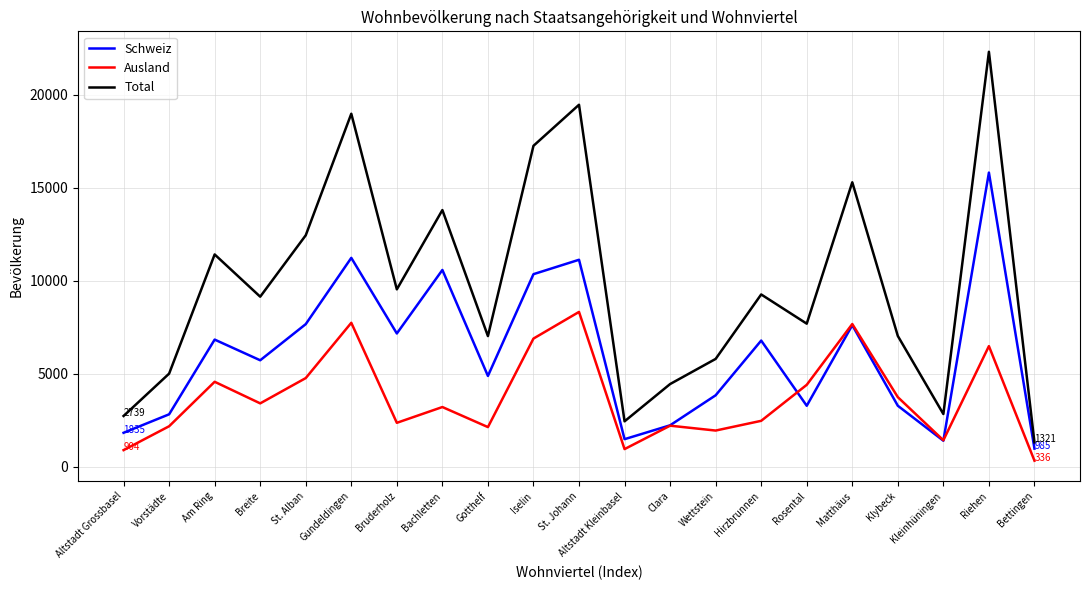

Rank the series at Gundeldingen from lowest to highest value.

Ausland, Schweiz, Total